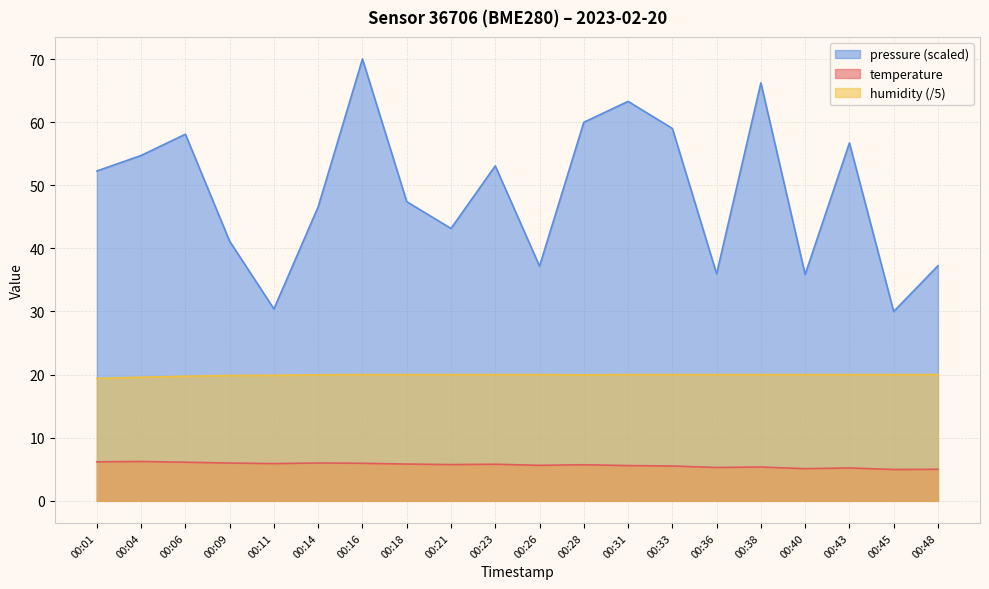

Reading right to left, transcribe all the data shown in this chart.

temperature: 5.0	5.0	5.2	5.1	5.4	5.3	5.5	5.6	5.7	5.6	5.8	5.8	5.8	6.0	6.0	5.9	6.0	6.1	6.2	6.2
humidity: 20.0	20.0	20.0	20.0	20.0	20.0	20.0	20.0	20.0	20.0	20.0	20.0	20.0	20.0	20.0	19.9	19.9	19.7	19.6	19.4
pressure_norm: 37.3	30.0	56.7	35.9	66.2	36.0	59.0	63.3	60.0	37.2	53.1	43.2	47.4	70.0	46.6	30.4	41.1	58.1	54.7	52.3